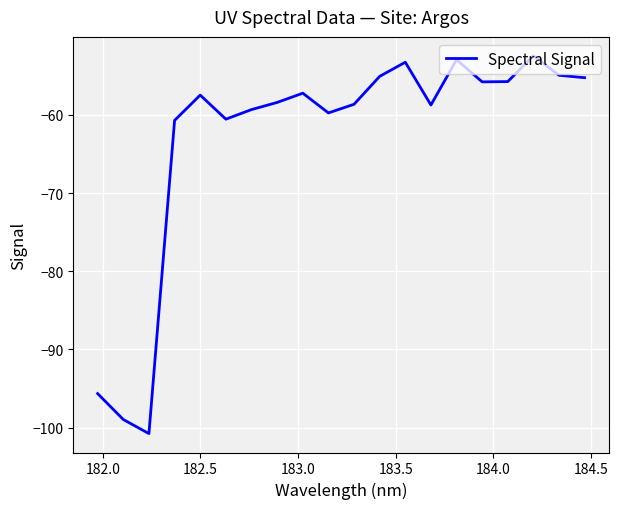

What is the difference between the maximum and minimum values?

48.3